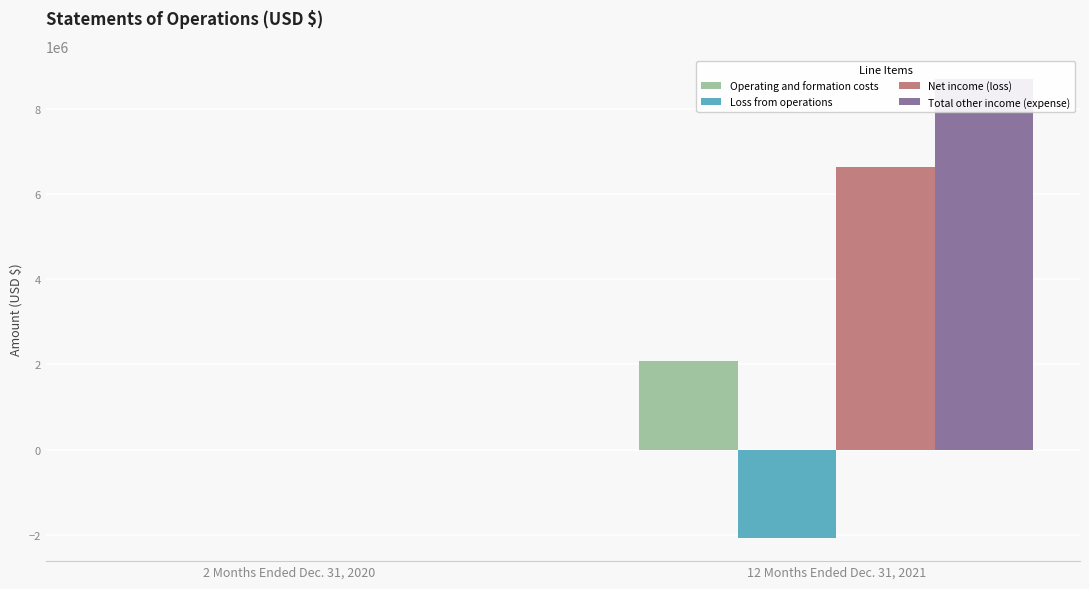

Reading left to right, what are all the values shown in this chart?

Operating and formation costs: 1282	2079192
Loss from operations: -1282	-2079192
Net income (loss): -1282	6619992
Total other income (expense): 0	8699184